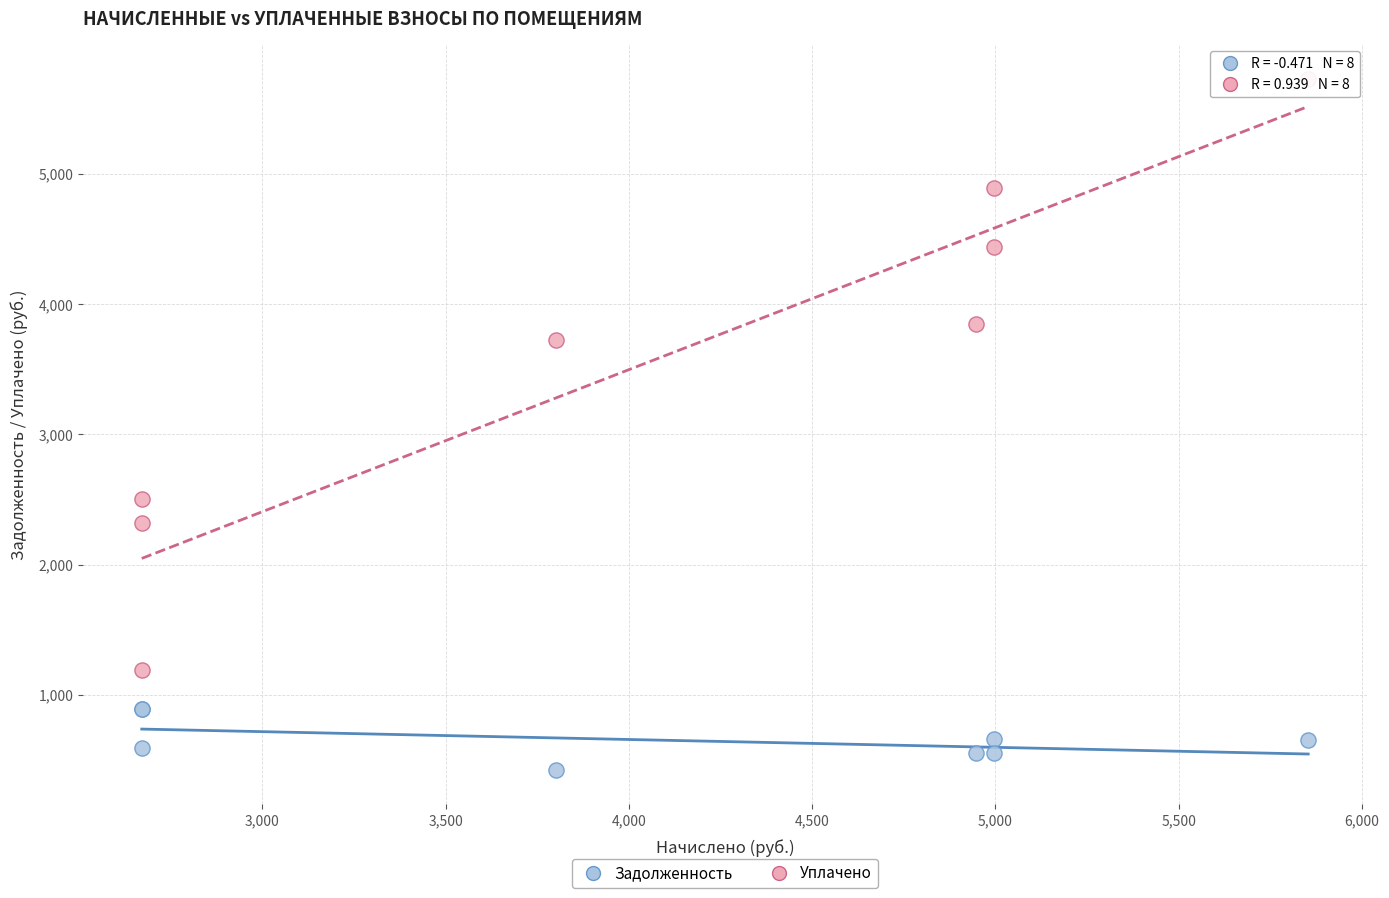

In the Уплачено series, what Y value is closest to 3459?

3722.4